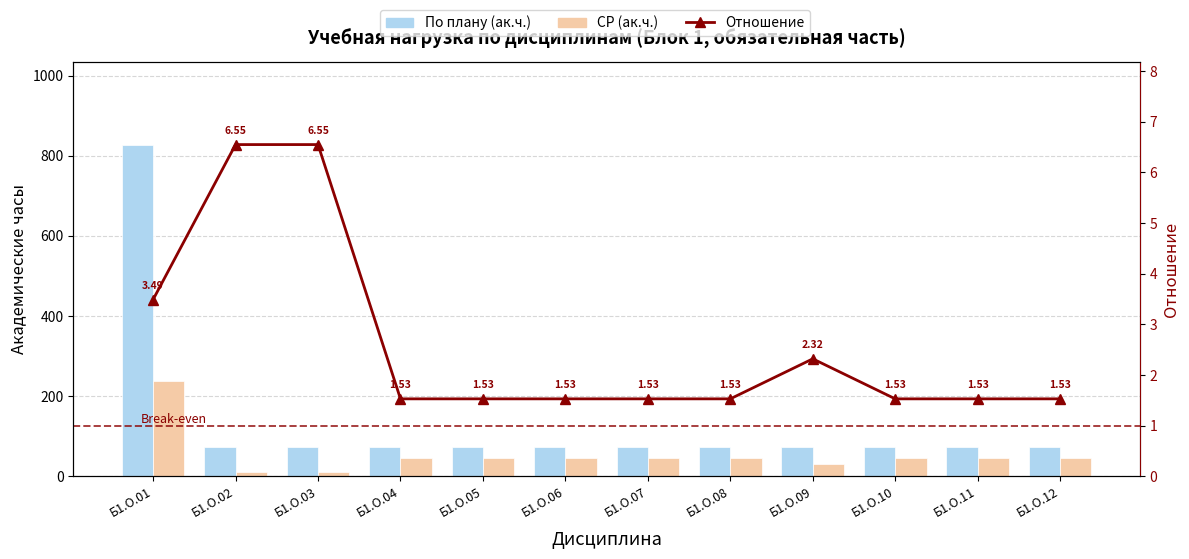

Reading right to left, list all the values displayed in this chart.

По плану (ак.ч.): Б1.О.12=72.0	Б1.О.11=72.0	Б1.О.10=72.0	Б1.О.09=72.0	Б1.О.08=72.0	Б1.О.07=72.0	Б1.О.06=72.0	Б1.О.05=72.0	Б1.О.04=72.0	Б1.О.03=72.0	Б1.О.02=72.0	Б1.О.01=828.0
СР (ак.ч.): Б1.О.12=47.0	Б1.О.11=47.0	Б1.О.10=47.0	Б1.О.09=31.0	Б1.О.08=47.0	Б1.О.07=47.0	Б1.О.06=47.0	Б1.О.05=47.0	Б1.О.04=47.0	Б1.О.03=11.0	Б1.О.02=11.0	Б1.О.01=237.0
Отношение: Б1.О.12=1.5	Б1.О.11=1.5	Б1.О.10=1.5	Б1.О.09=2.3	Б1.О.08=1.5	Б1.О.07=1.5	Б1.О.06=1.5	Б1.О.05=1.5	Б1.О.04=1.5	Б1.О.03=6.5	Б1.О.02=6.5	Б1.О.01=3.5